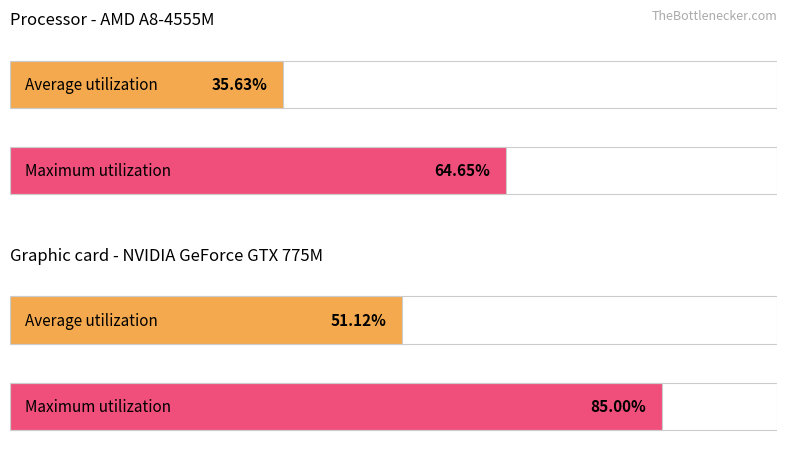

List the series in order of their peak value, lowest first.

Average utilization, Maximum utilization